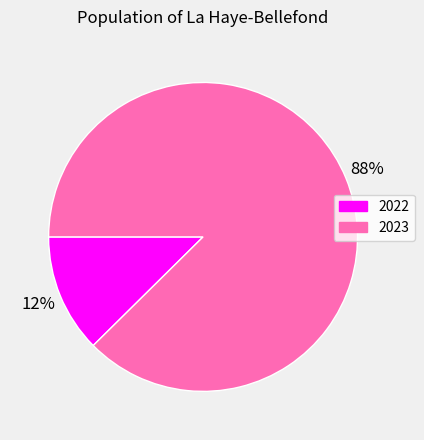

Does any single category account for the majority?

Yes